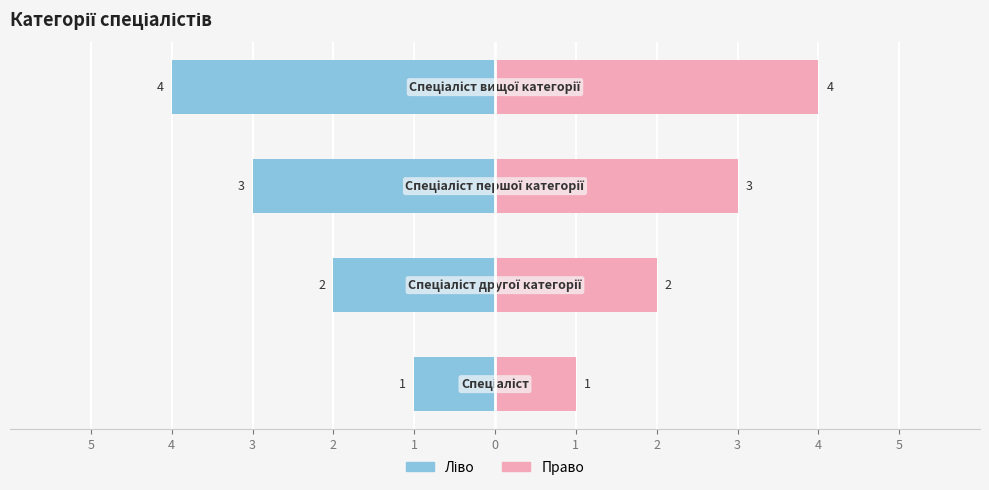

Count the number of data series in this chart.

2